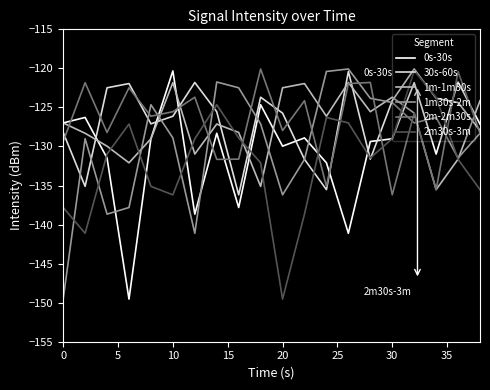

How many categories are shown in the chart?

20